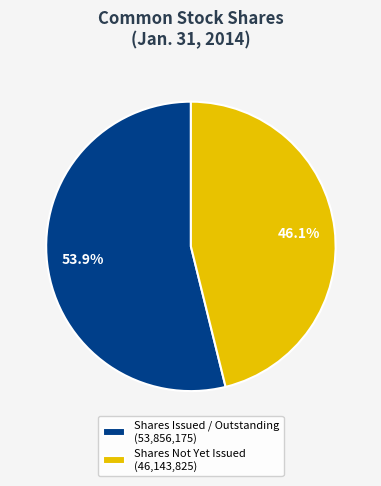

To the nearest percent, what is the average slice percentage?

50%